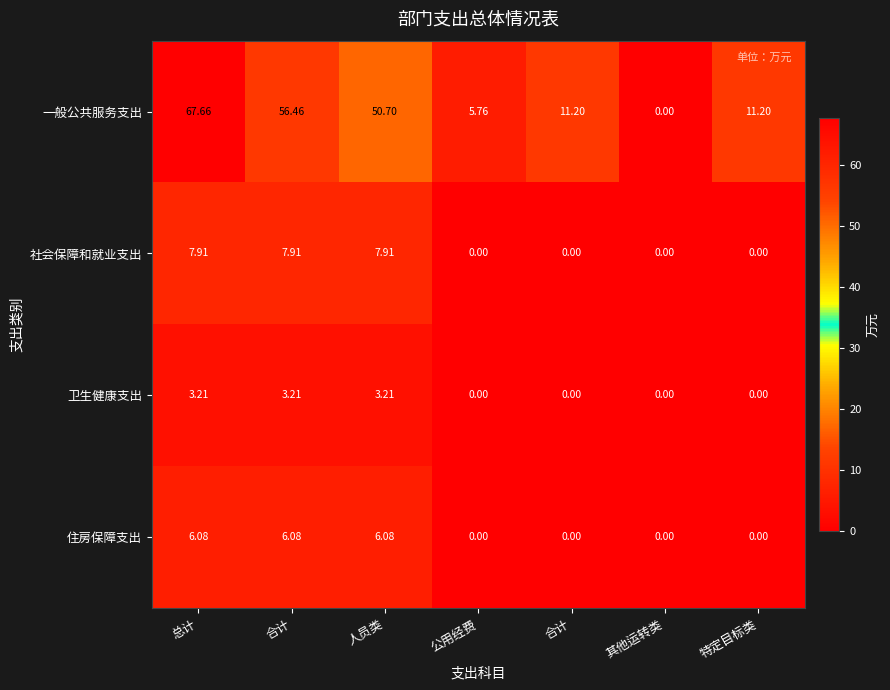

Which series has the largest total across all categories?

一般公共服务支出